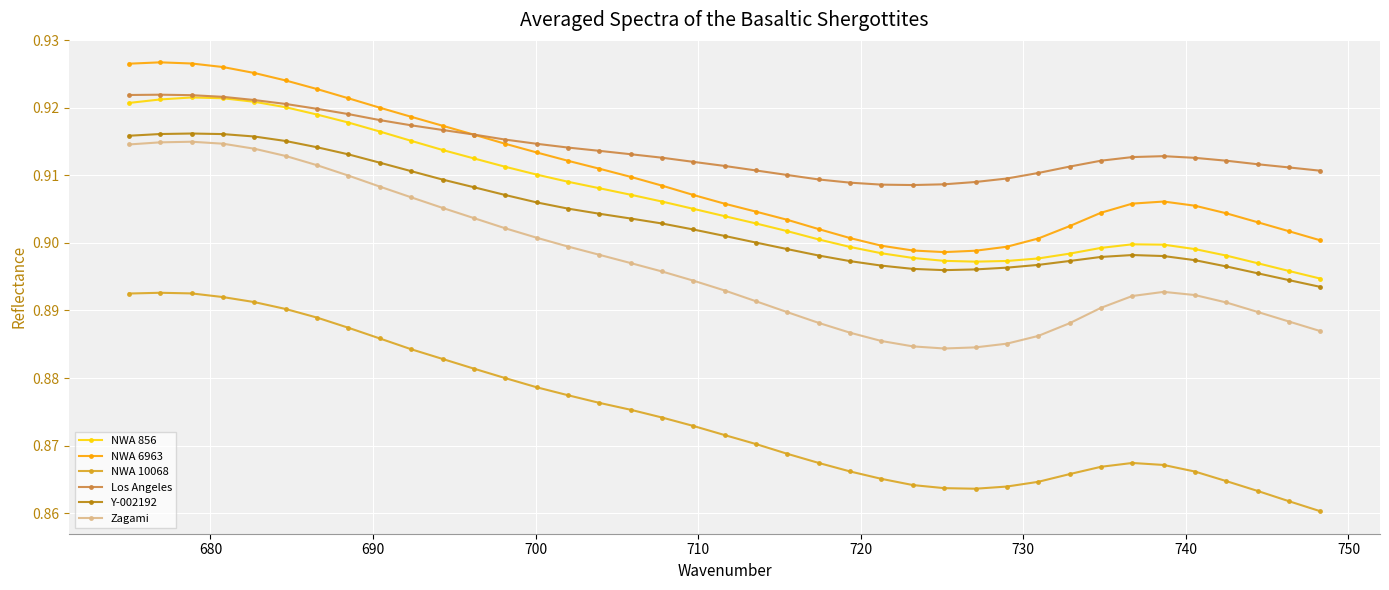

True or false: Zagami and NWA 6963 intersect in this chart.

False